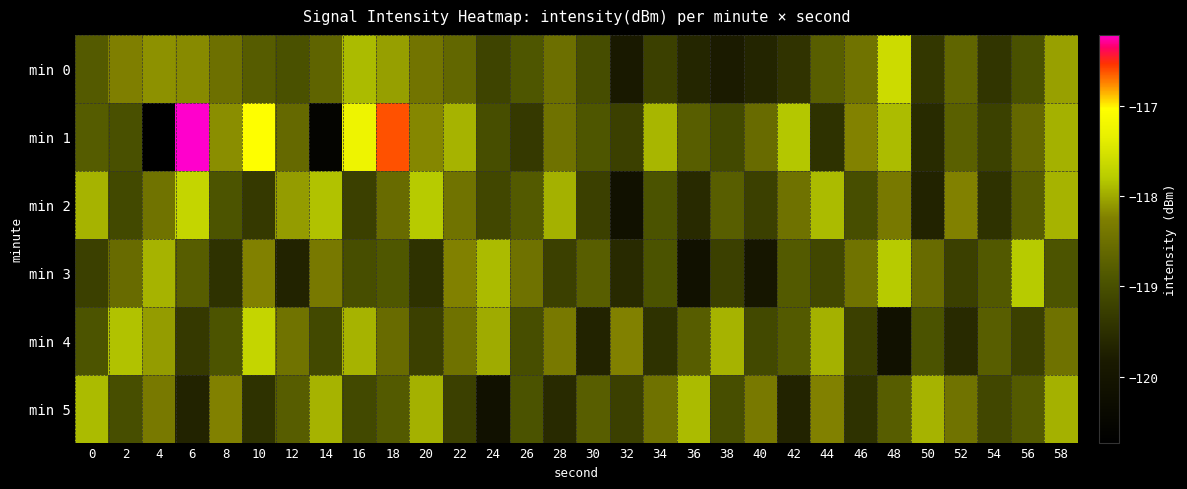

What is the total value across all series at 52?

-712.9